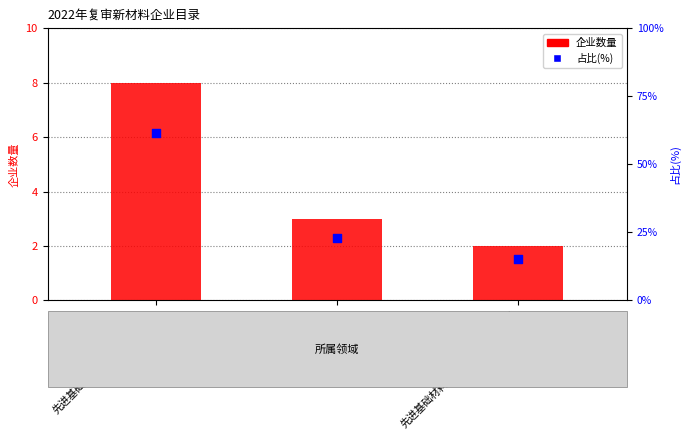

At which category is the sum across all series the highest?

先进基础材料-先进高分子材料